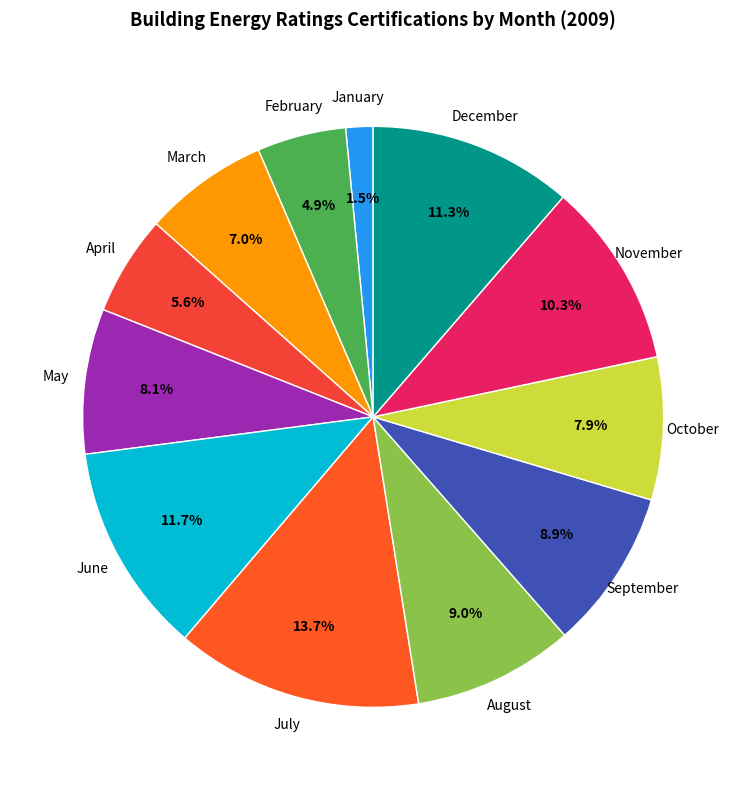

Does any single category account for the majority?

No